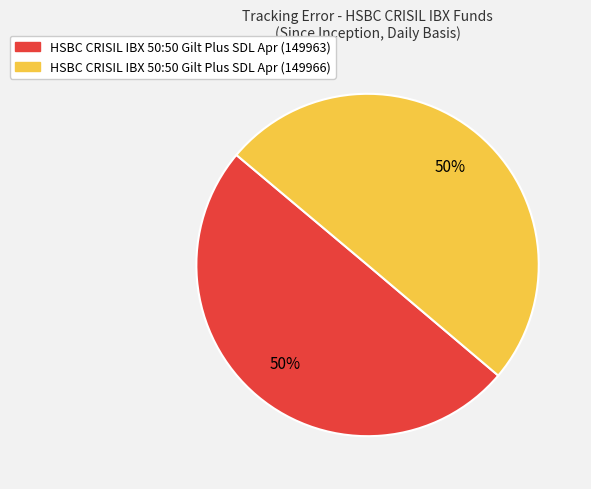

To the nearest percent, what is the average slice percentage?

50%